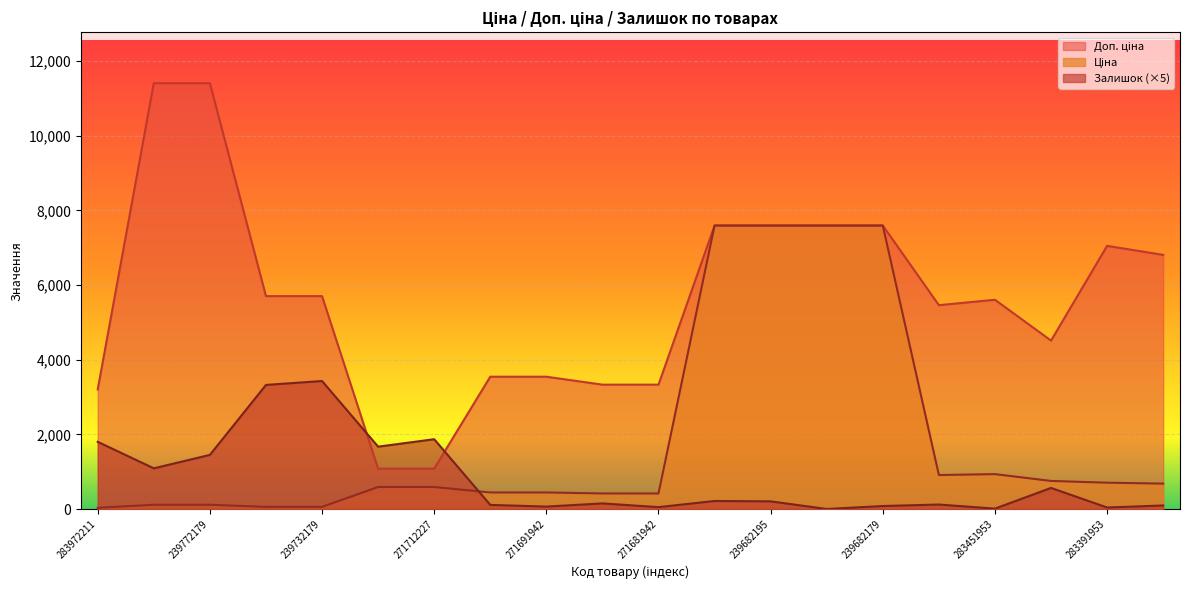

What is the difference between the highest and lowest values at 284392211?

7381.5